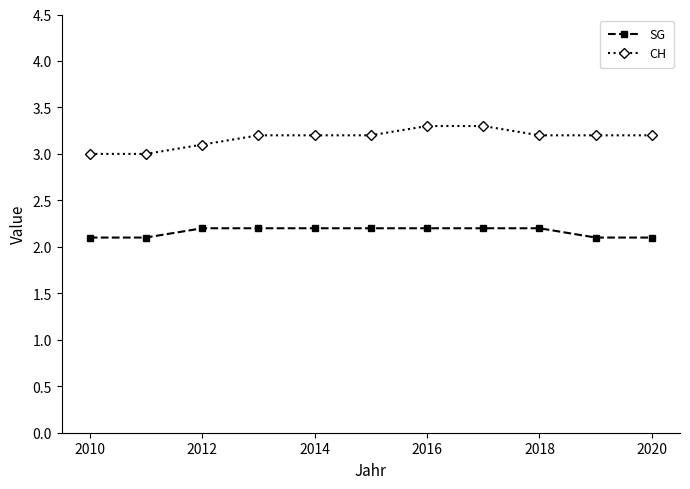

True or false: CH and SG intersect in this chart.

False